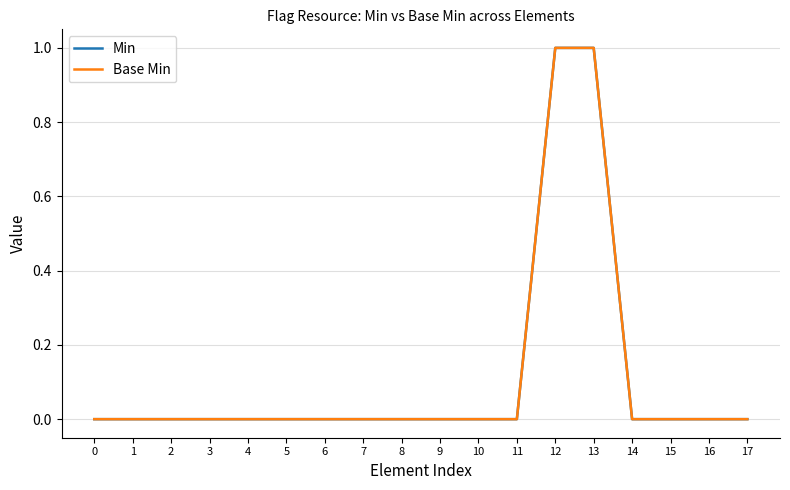

Does the chart display data point markers on the line(s)?

No